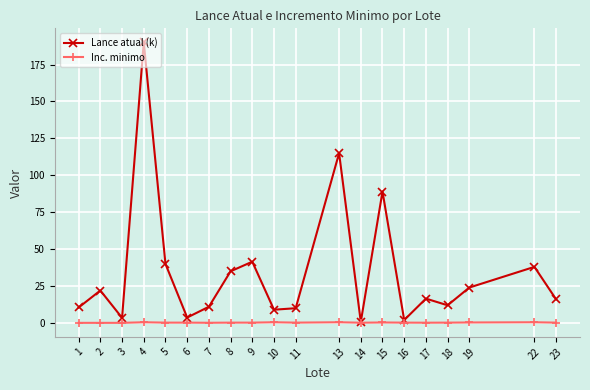

How many interior local valleys does the Lance atual (k) series have?

6